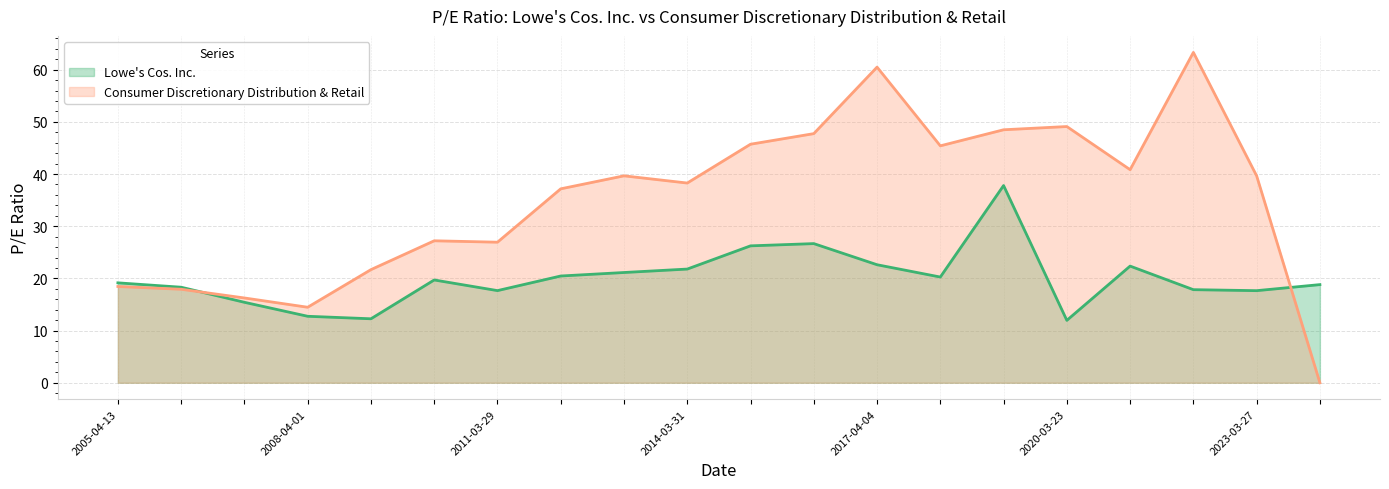

The Lowe's Cos. Inc. series shows 17.7 at 2023-03-27. True or false?

True